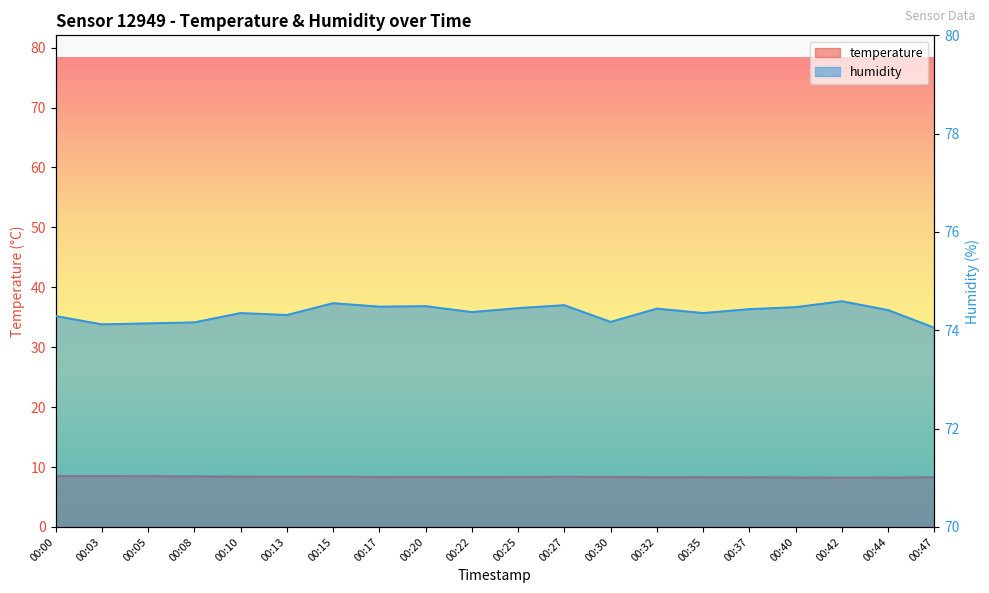

Count the number of categories in the chart.

20